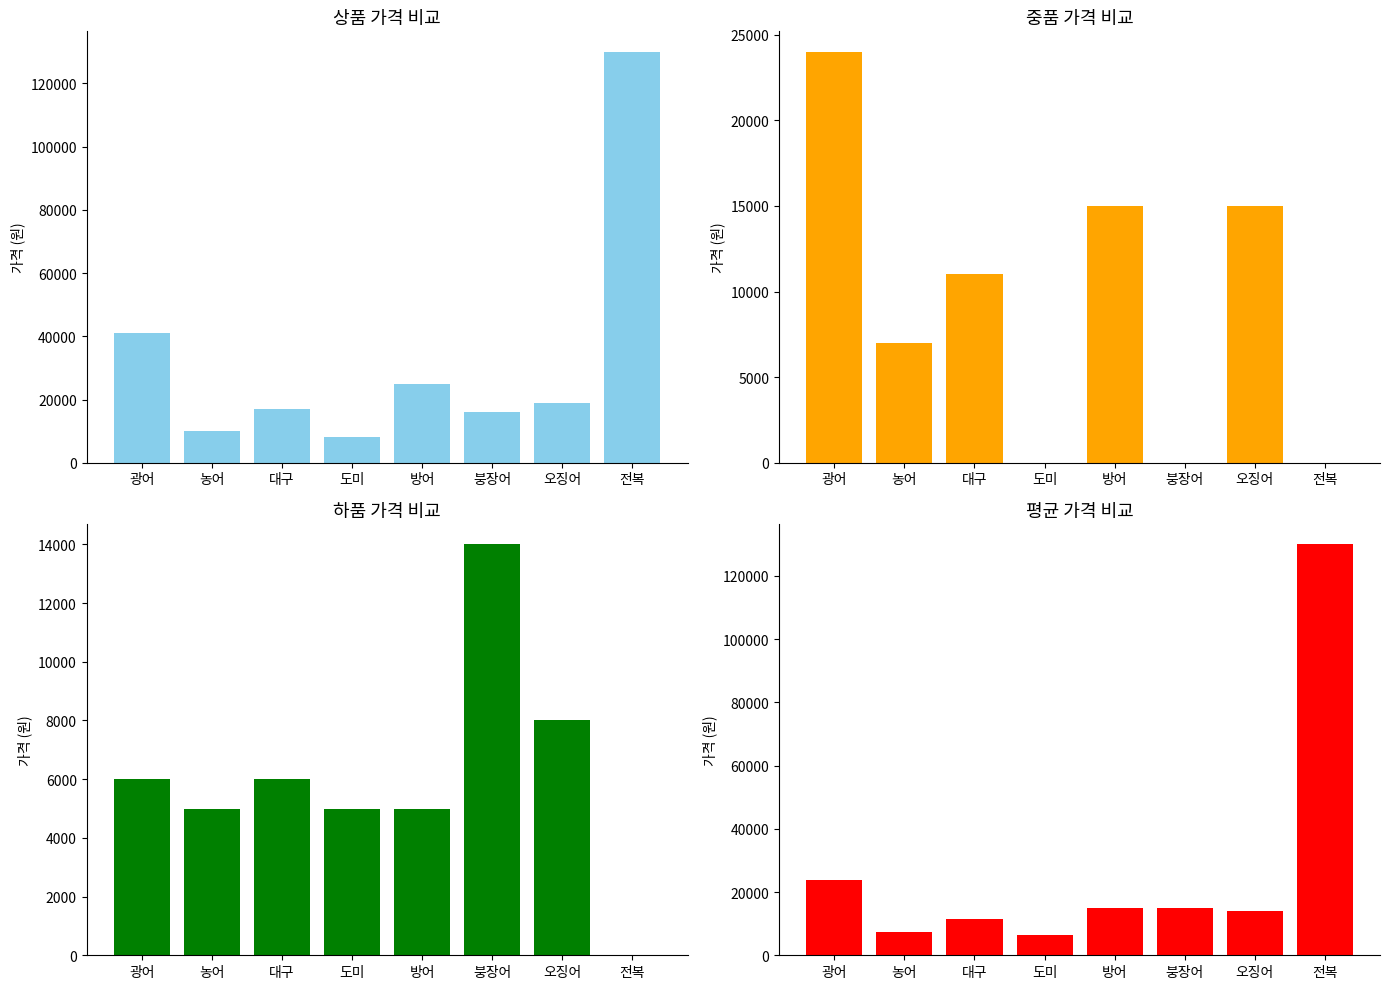

Is it true that 하품 equals 2418.7 at 광어?

False